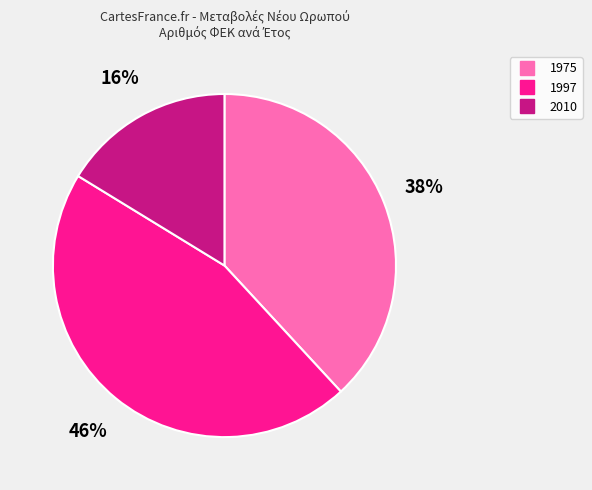

Is the sum of 2010 and 1975 greater than half?

Yes